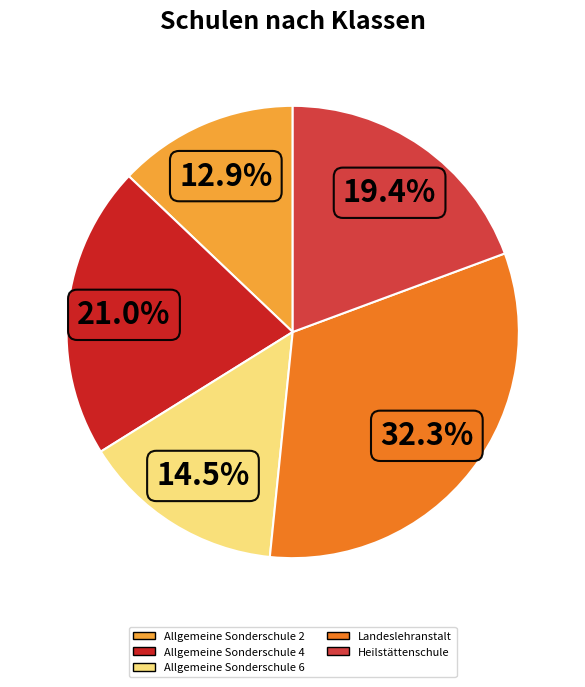

Approximately how many times larger is the value at Landeslehranstalt compared to Allgemeine Sonderschule 2?

2.5